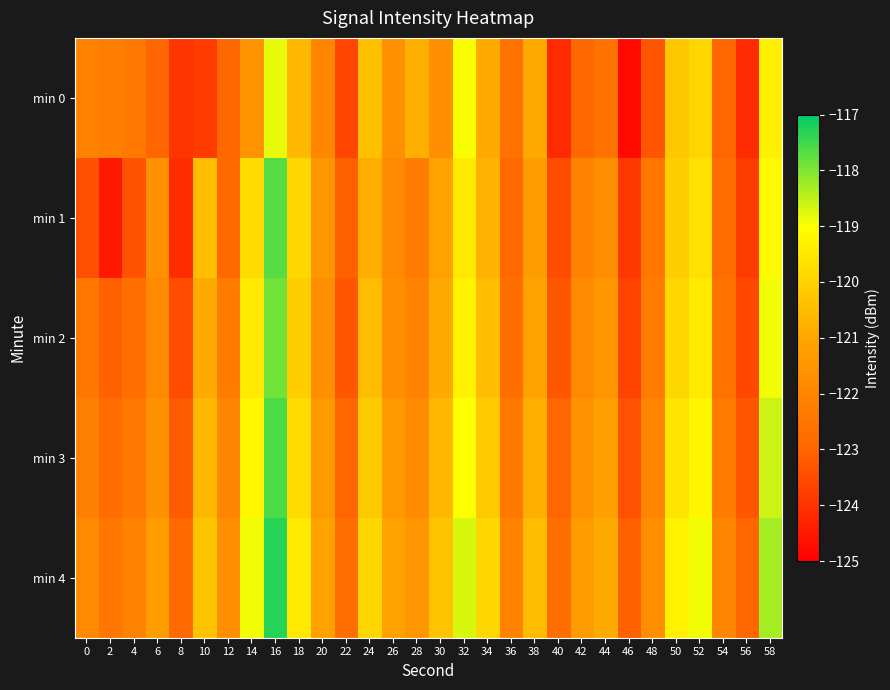

Which has a higher value, 44 or 16?

16